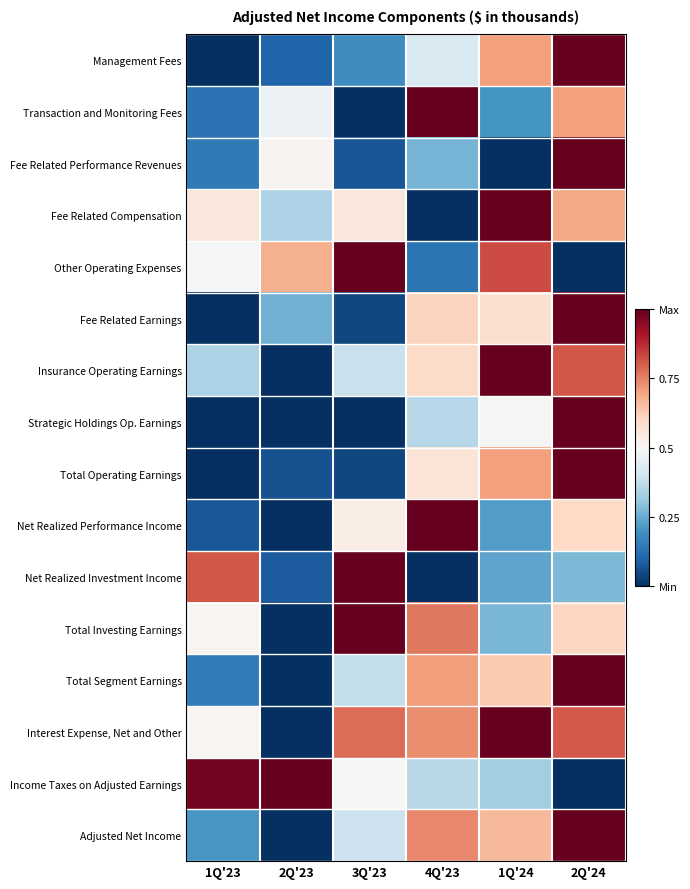

At which category is the sum across all series the highest?

2Q'24